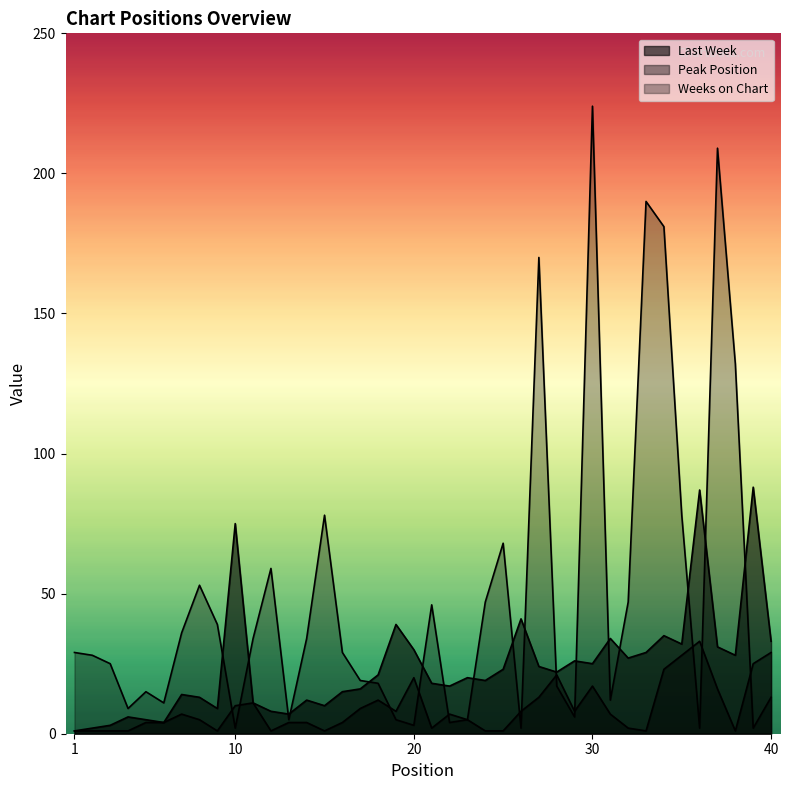

At 27, list the series in order from smallest to largest.

Peak Position, Last Week, Weeks on Chart